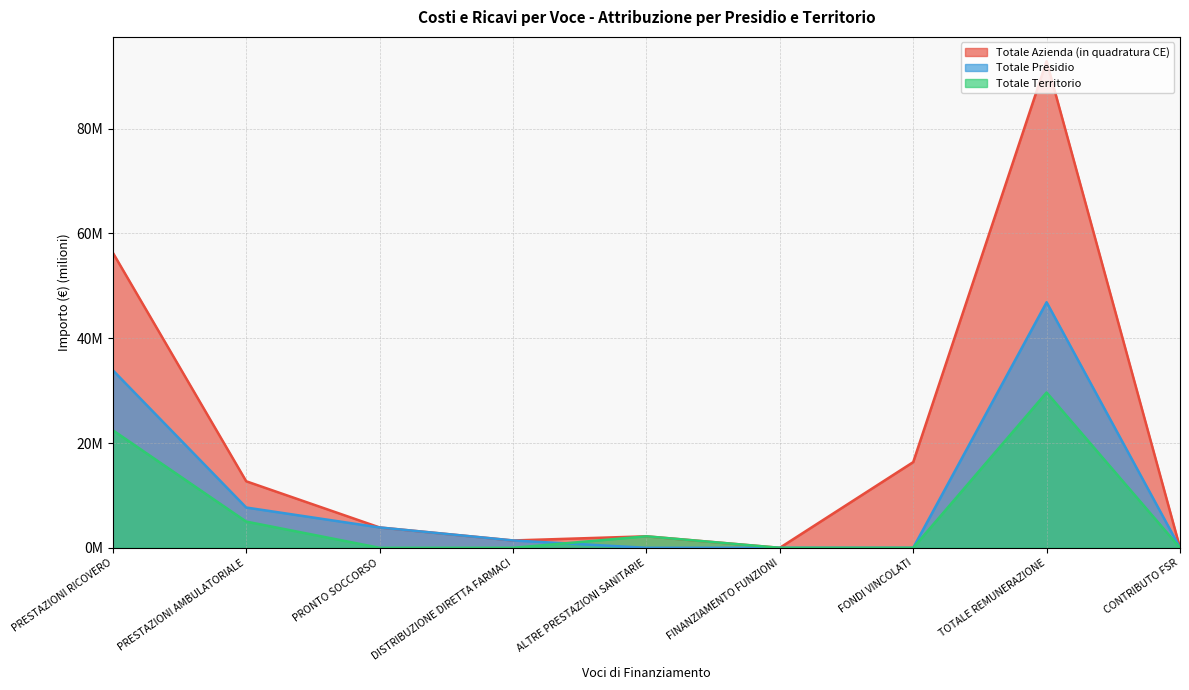

What are all the series names shown in the legend?

Totale Azienda (in quadratura CE), Totale Presidio, Totale Territorio